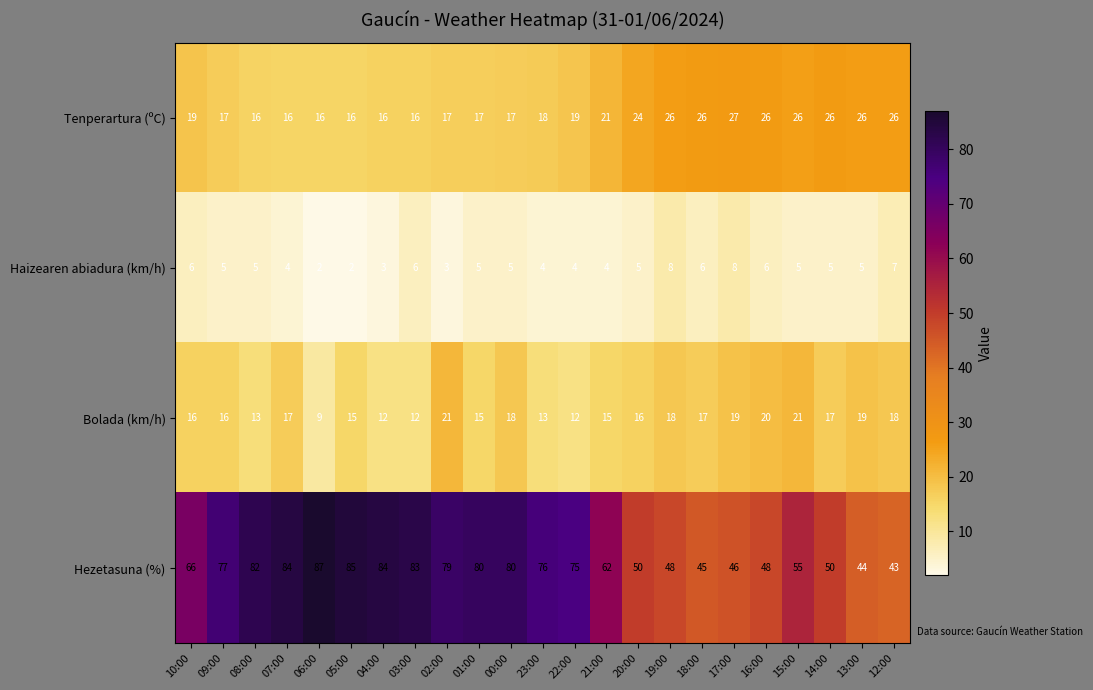

What is the lowest value of the Tenperartura (ºC) series?

16